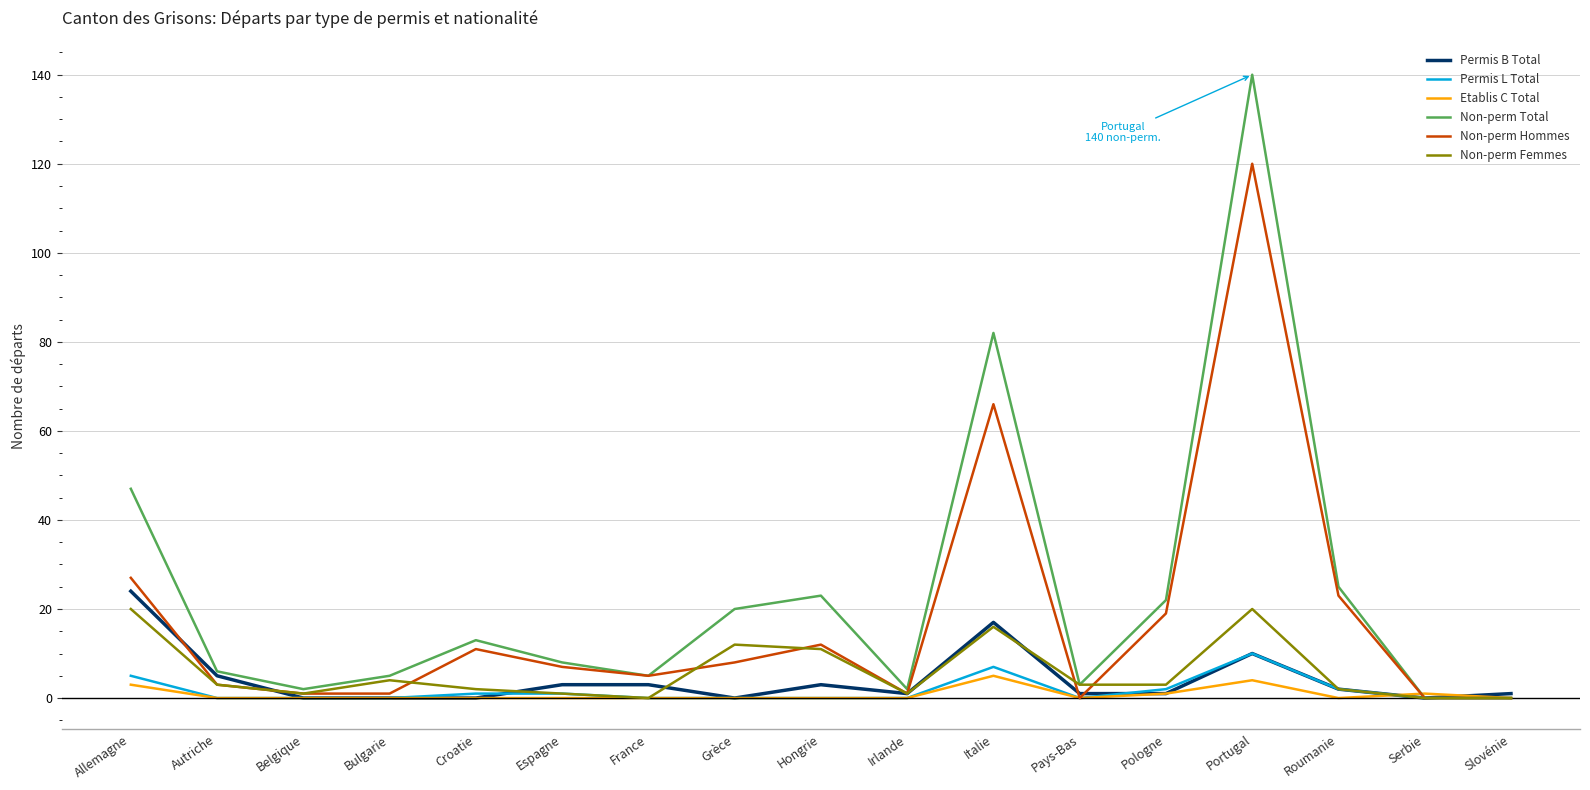

How many series are shown in this chart?

6